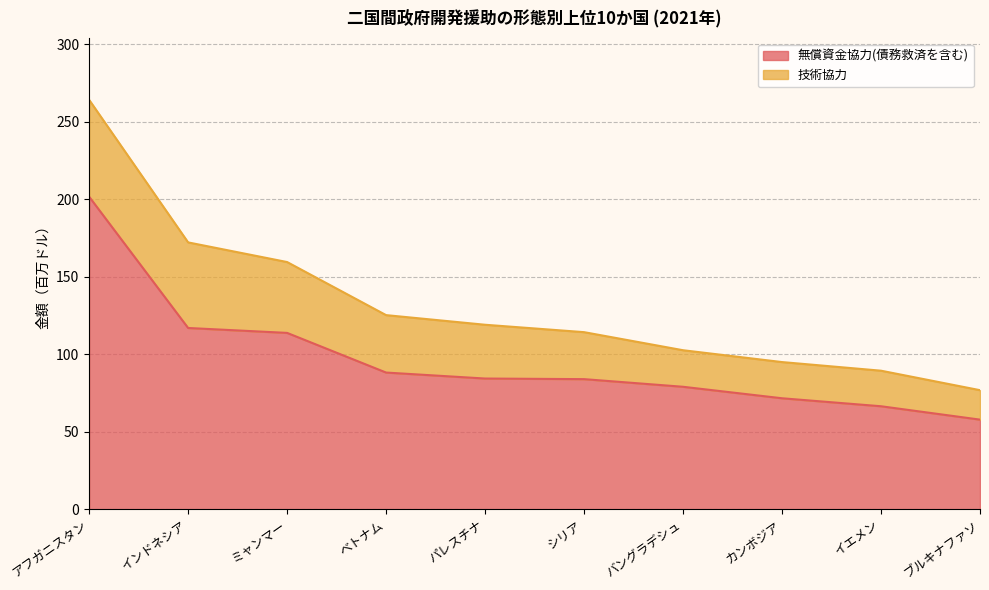

True or false: the data shows 88.3 at ベトナム.

True